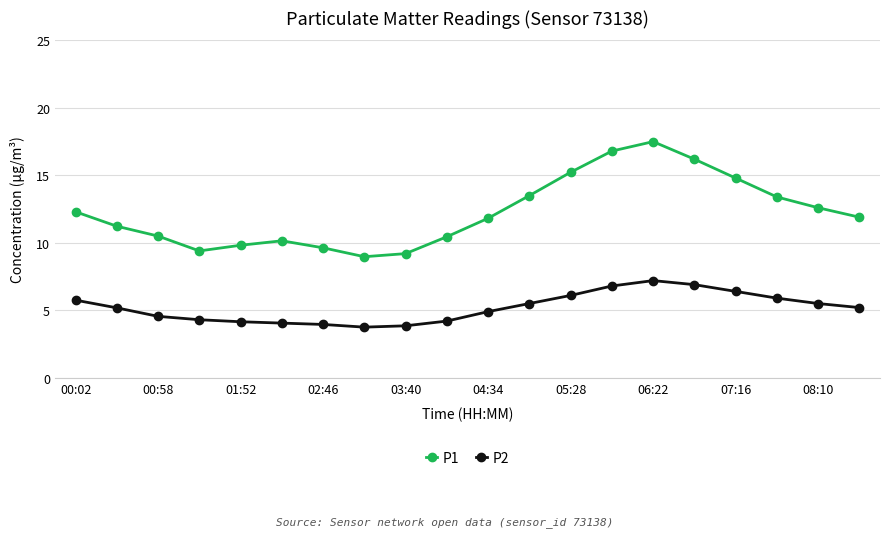

Which series has the largest total across all categories?

P1